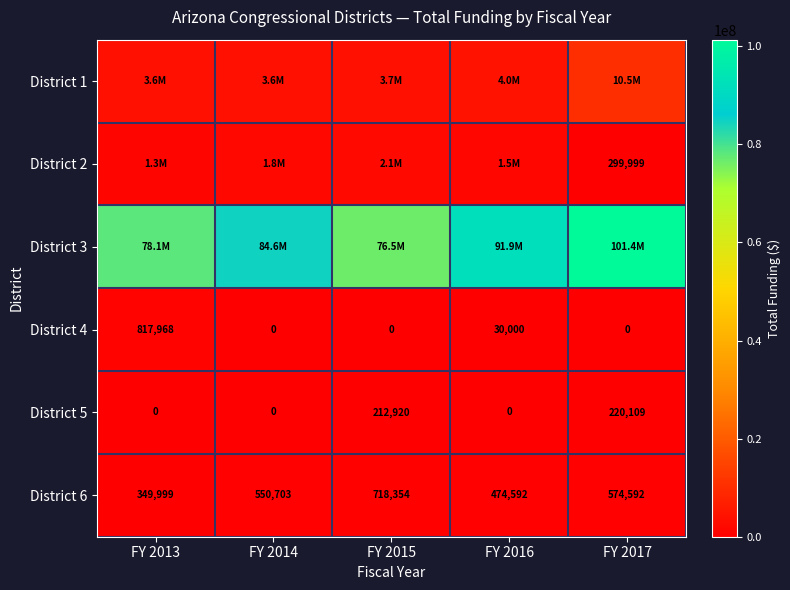

What is the difference between the maximum and minimum values in the District 5 series?

220109